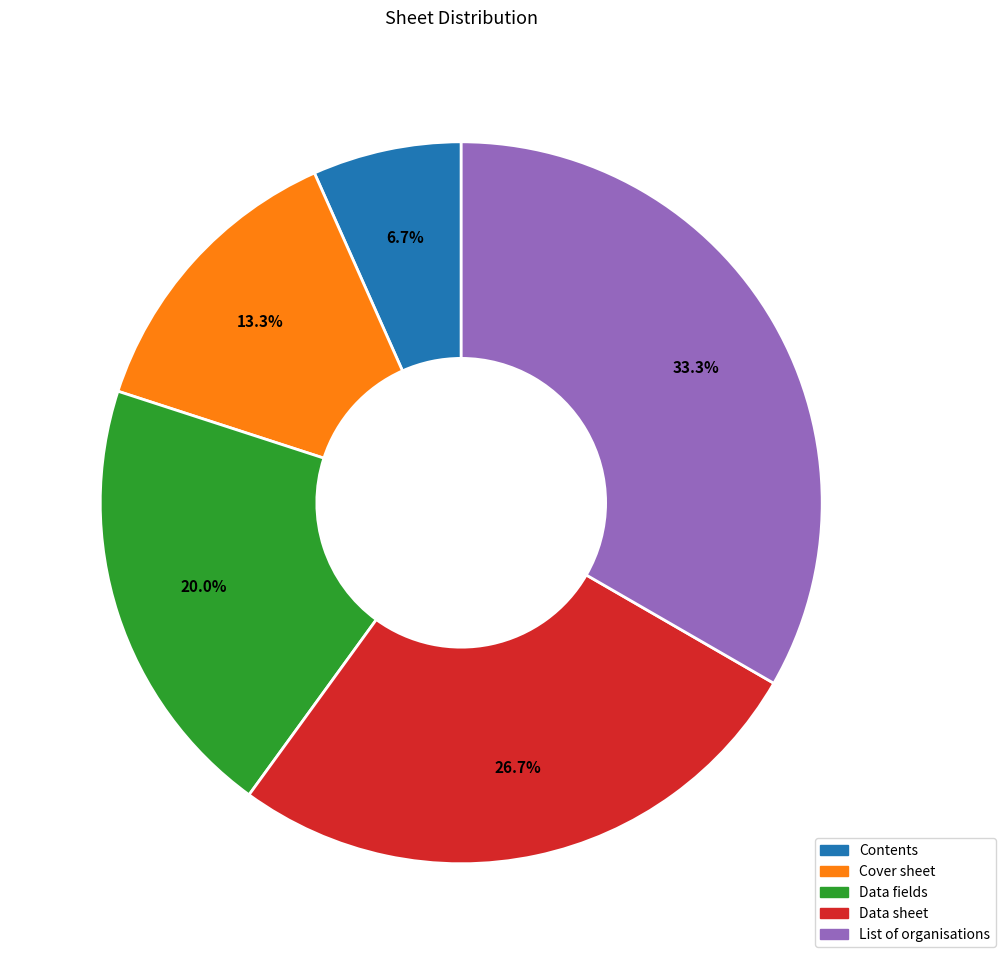

Is there any slice that represents more than half of the pie?

No